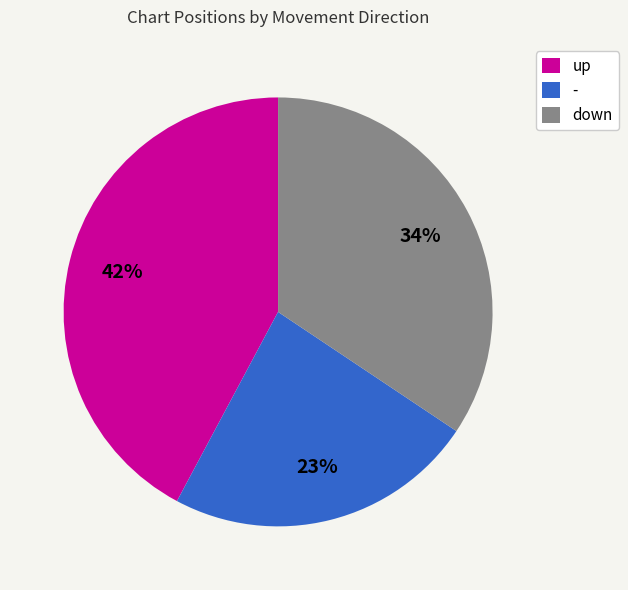

To the nearest percent, what is the combined percentage of - and up?

66%